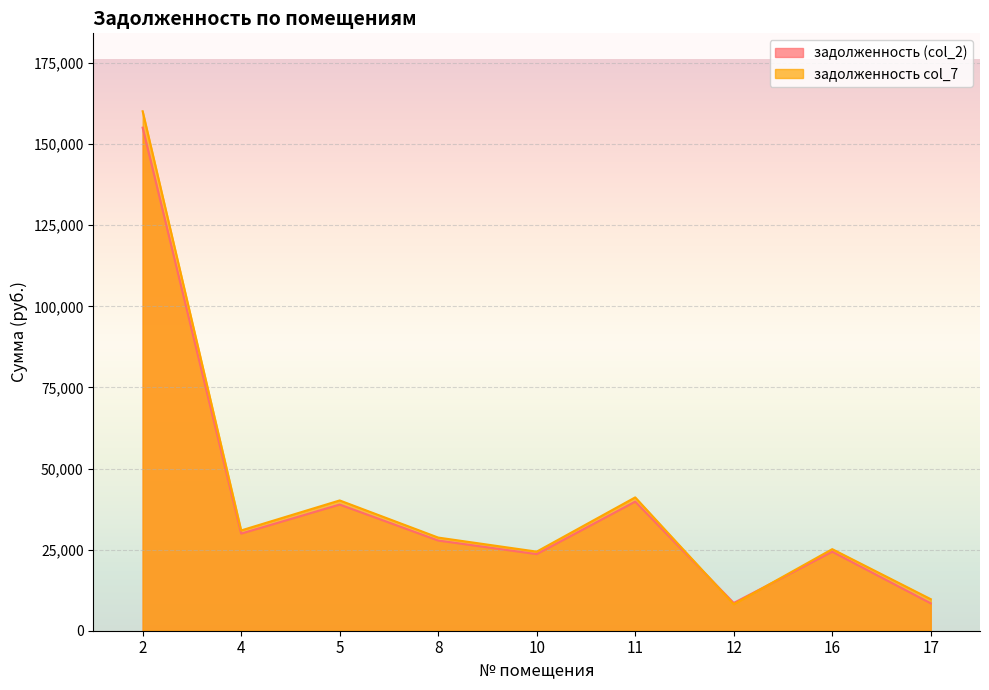

How many categories are shown in the chart?

9